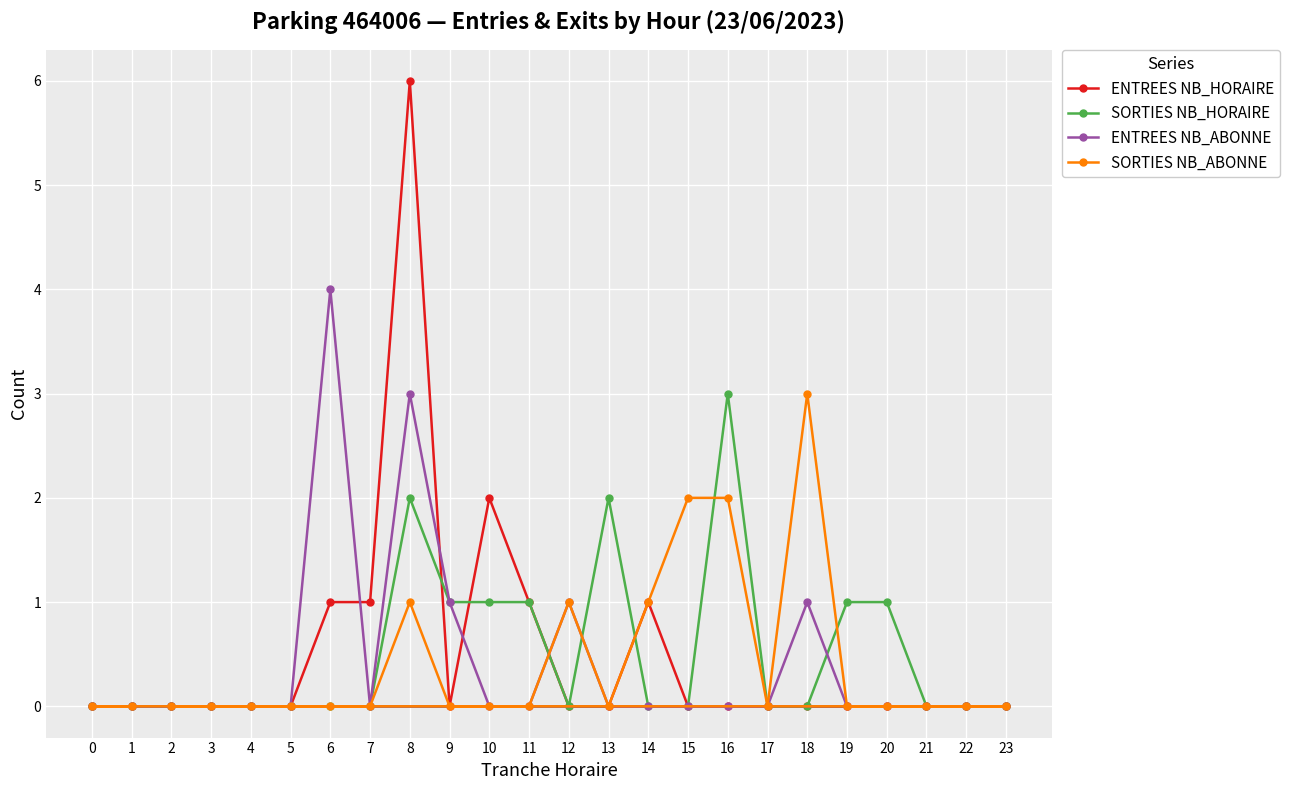

True or false: ENTREES NB_HORAIRE has a value of 4 at 17.

False